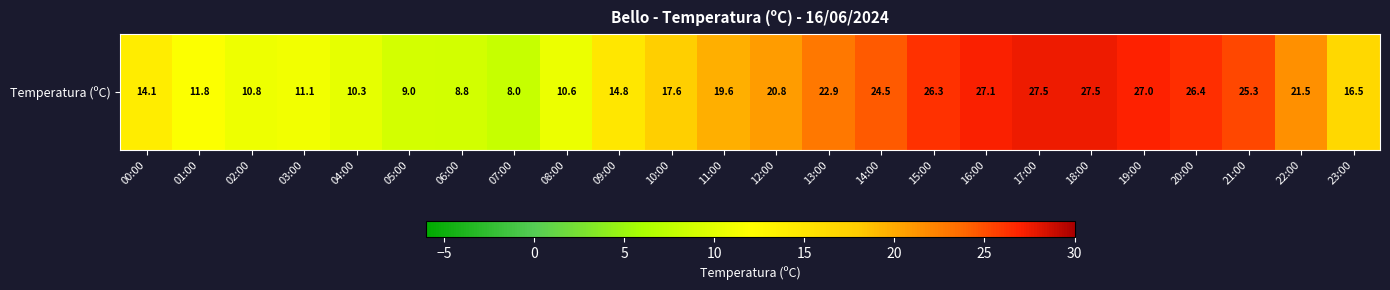

What is the average value?

18.3